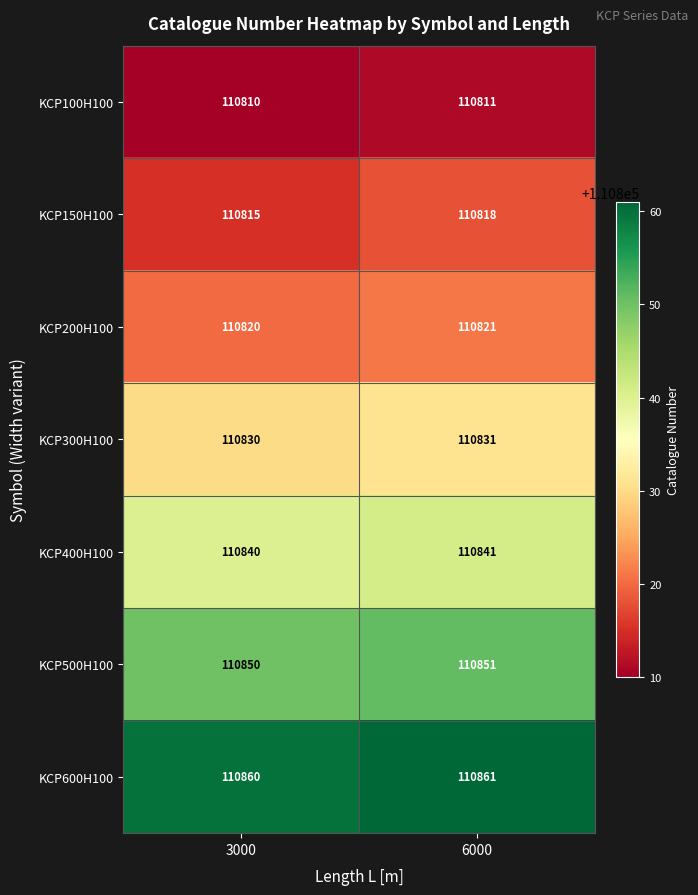

What is the spread (max minus min) of values at 3000?

50